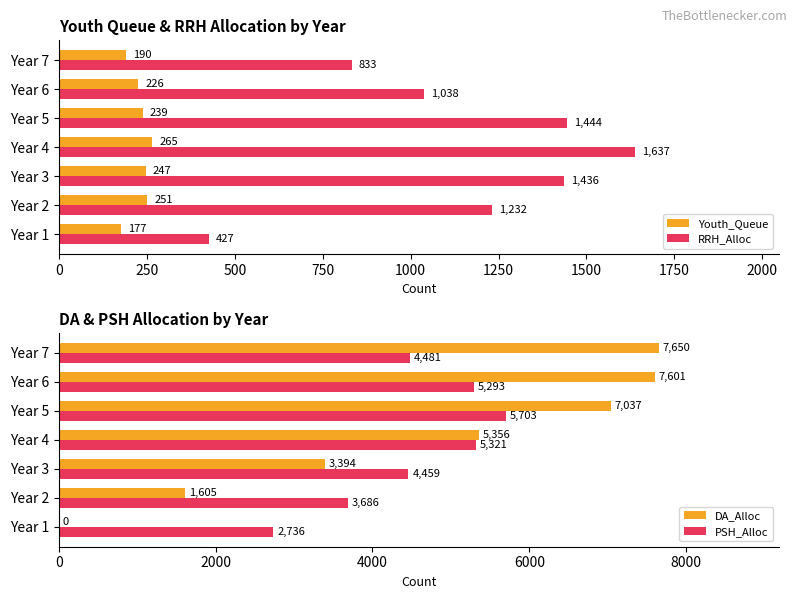

Is it true that RRH_Alloc equals 102 at Year 1?

False